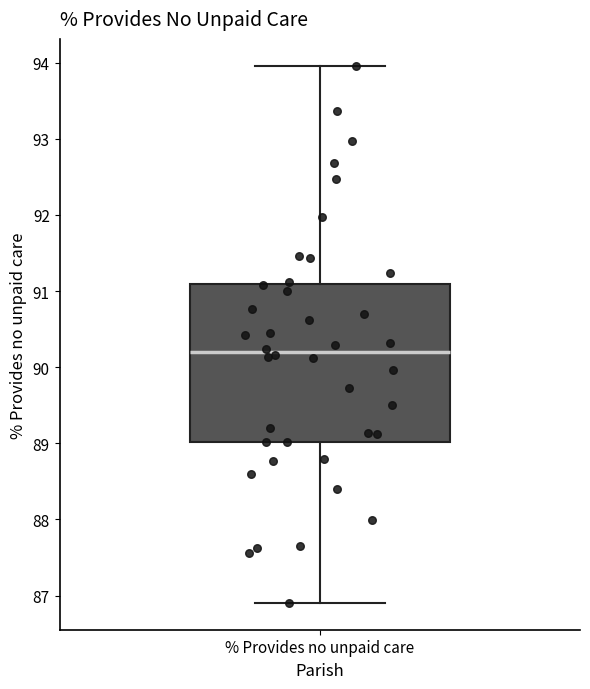

Transcribe this box plot: give where the median line is, the range the box spans, and where the two whiskers end, as read against the y-axis. The values are not printed on the chart, so give them approximately, as read against the axis.

median 90.2, box 89.0 to 91.1, whiskers 86.9 to 94.0